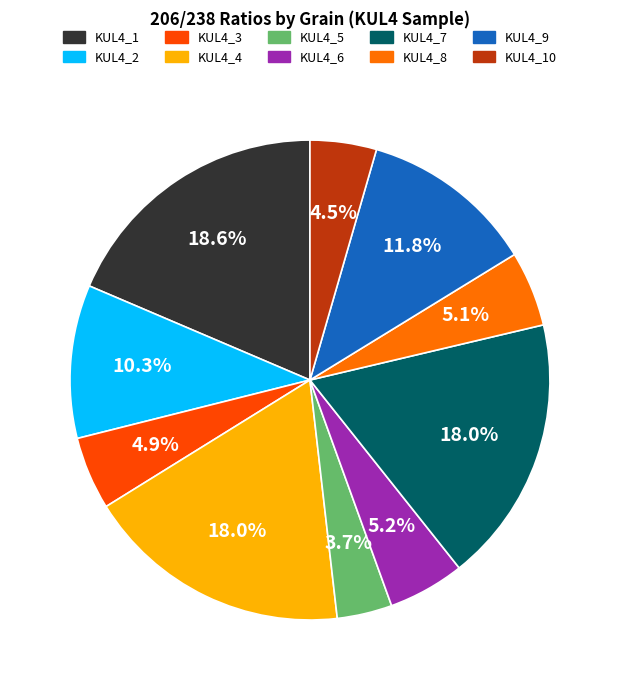

Is there any slice that represents more than half of the pie?

No